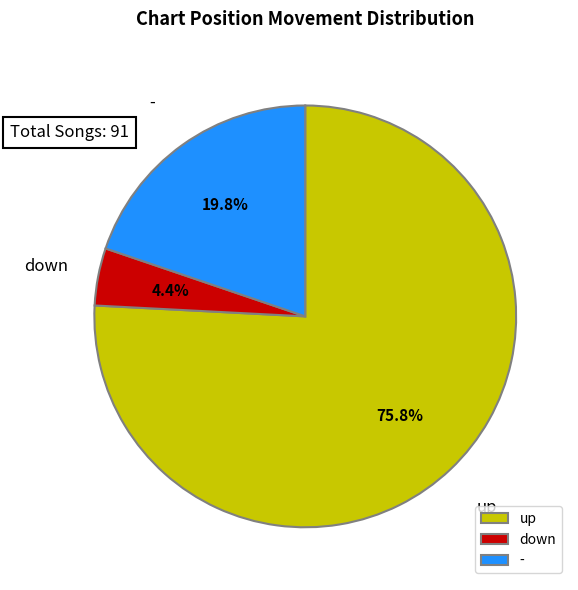

Is it true that - is 20% of the pie?

True